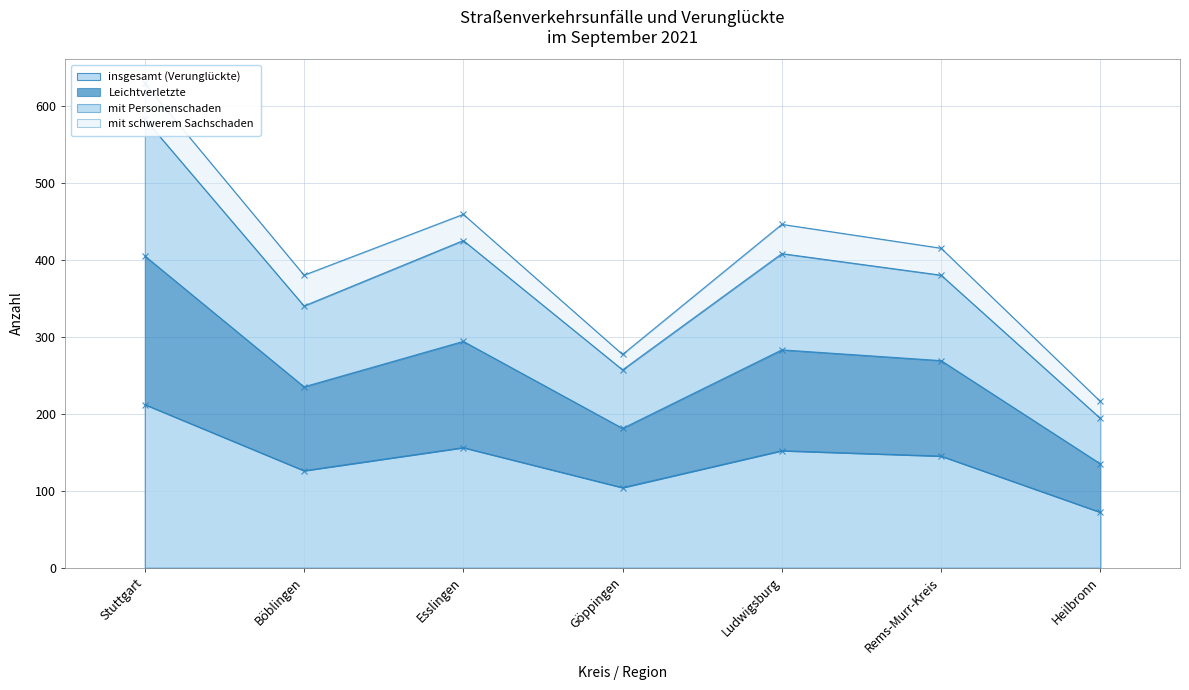

At which category does the chart reach its peak across all series?

Stuttgart